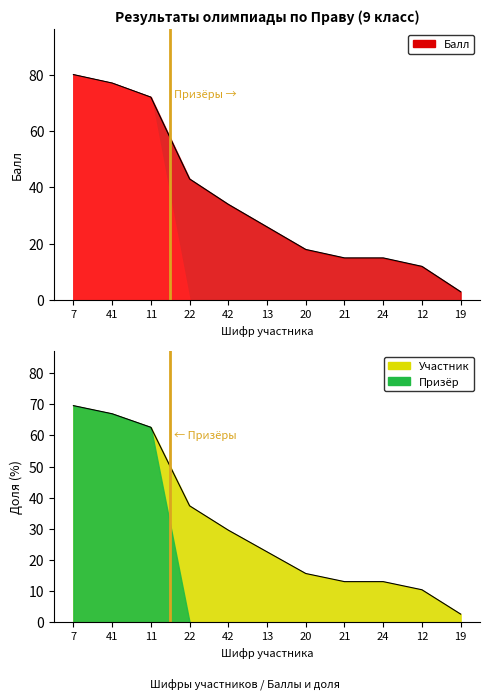

The Доля series shows 99.8 at 41. True or false?

False